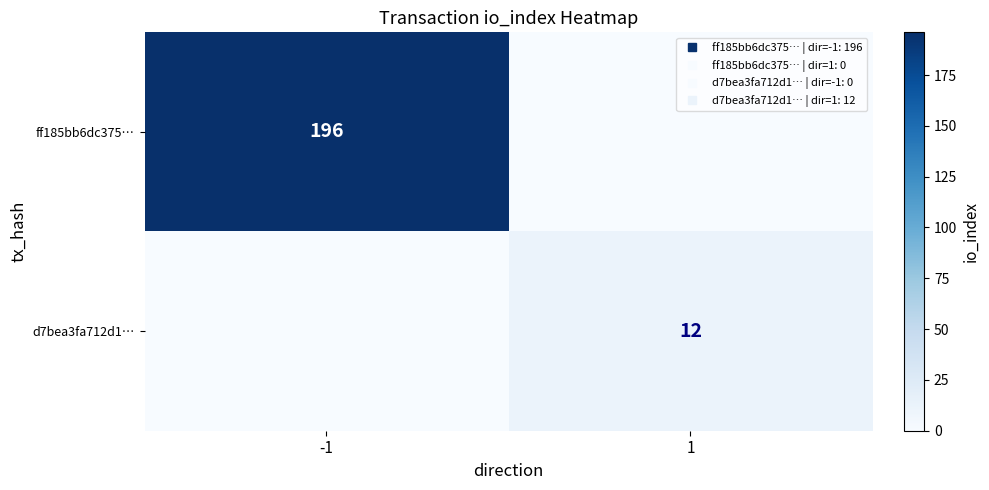

Between -1 and 1, which is larger?

-1